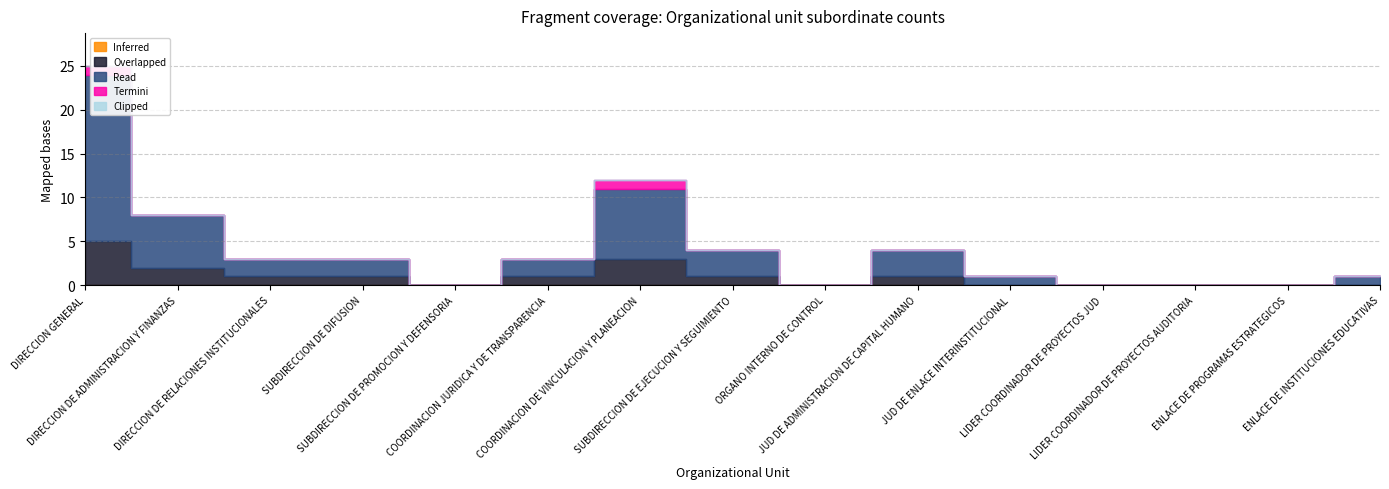

At which label does Clipped reach its minimum?

DIRECCION GENERAL